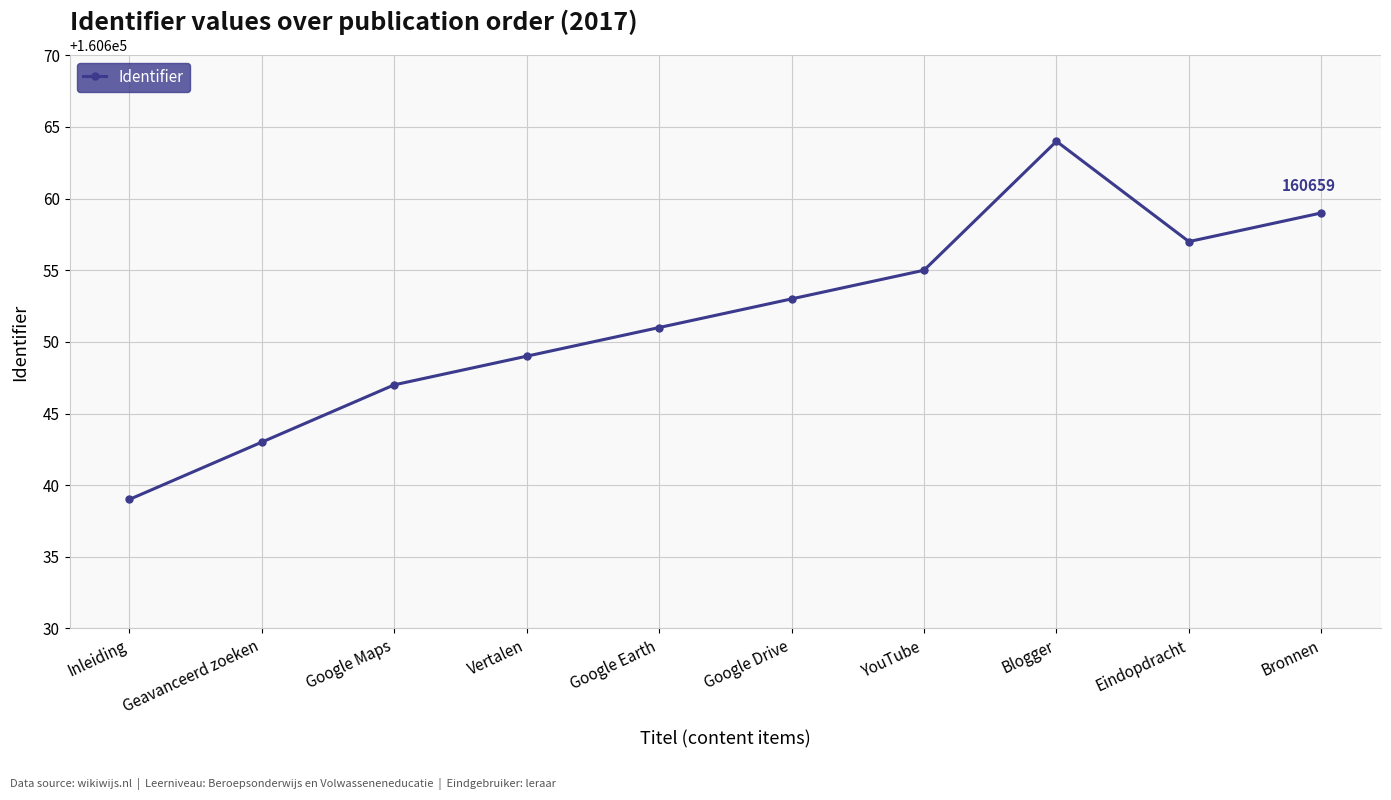

What is the minimum value shown in the chart?

160639